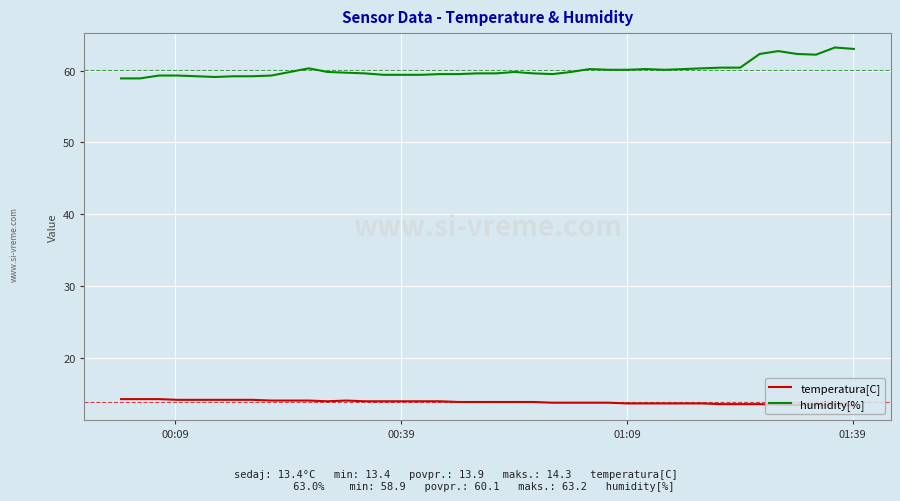

What are all the series names shown in the legend?

temperatura[C], humidity[%]